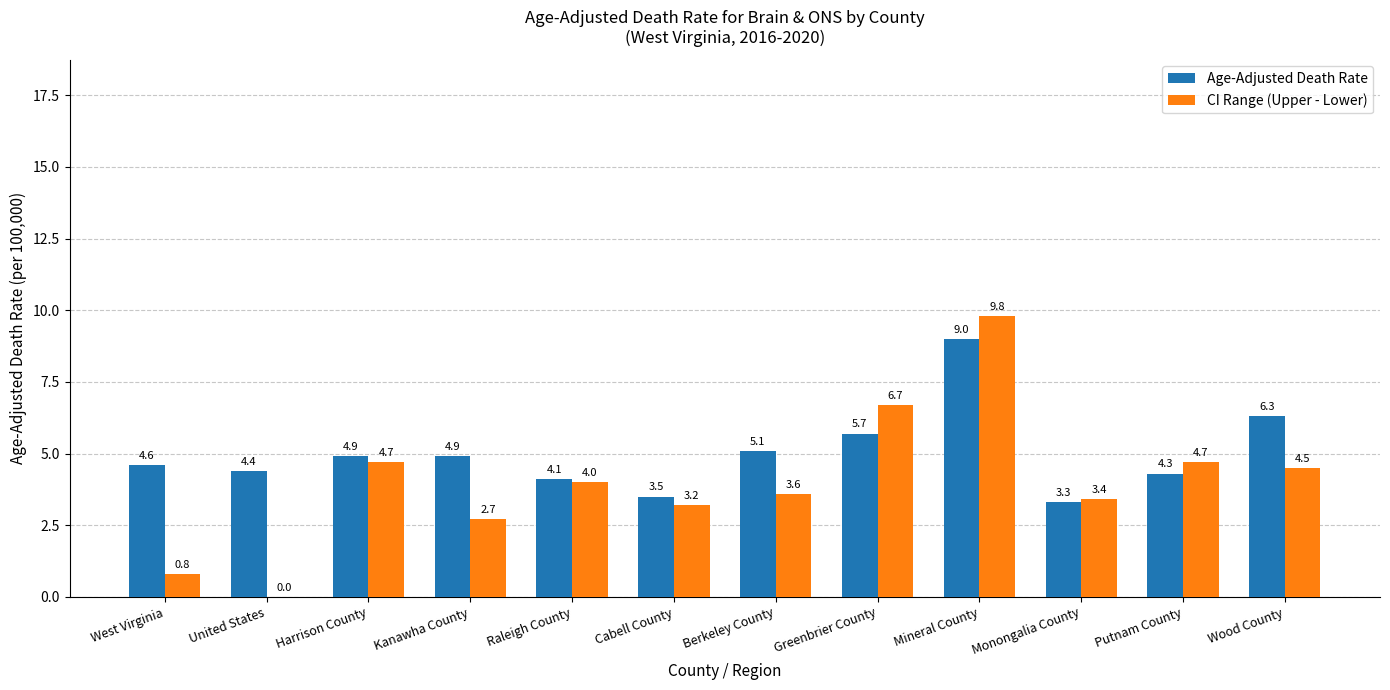

What is the sum of the CI Range (Upper - Lower) values at Raleigh County and Putnam County?

8.7